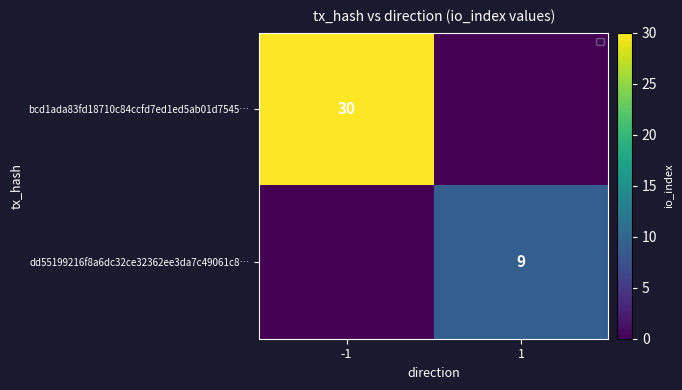

At which category does the chart reach its minimum across all series?

1